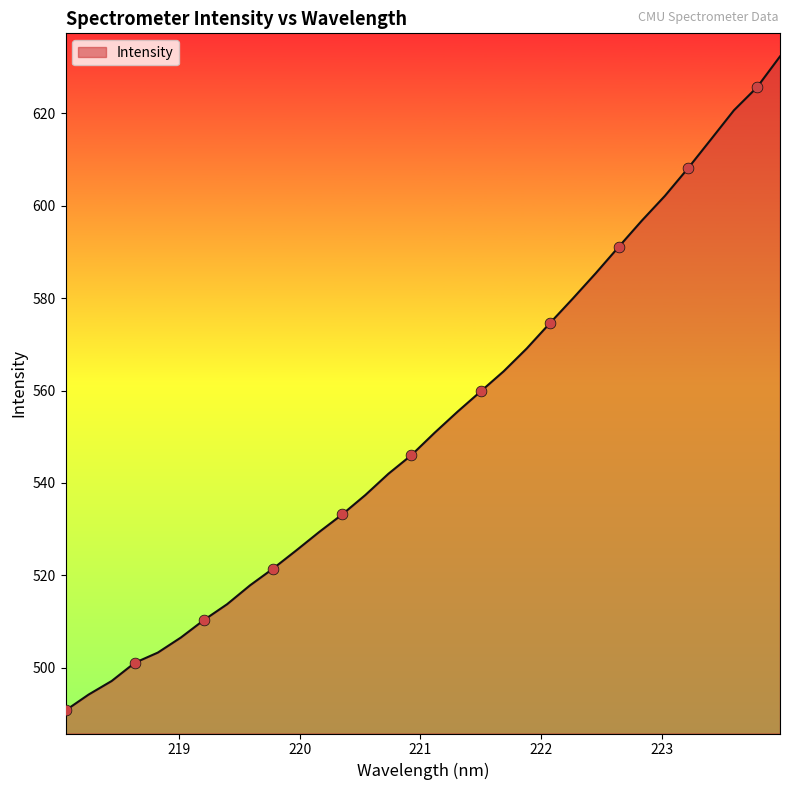

What is the minimum value shown in the chart?

490.7